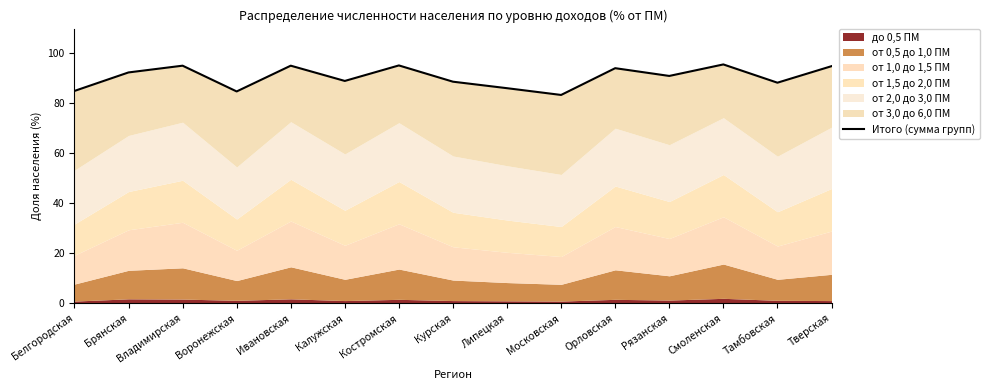

Reading left to right, transcribe all the data shown in this chart.

84.9	92.3	95.0	84.7	95.0	88.9	95.1	88.6	86.0	83.3	94.0	90.9	95.5	88.2	94.8